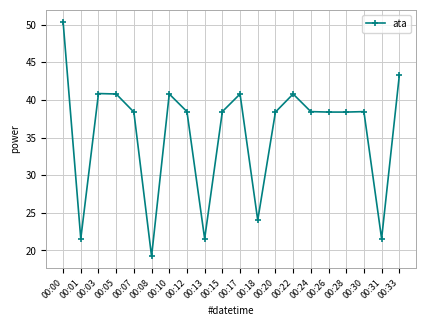

The value at 00:28 is 38.4. True or false?

True